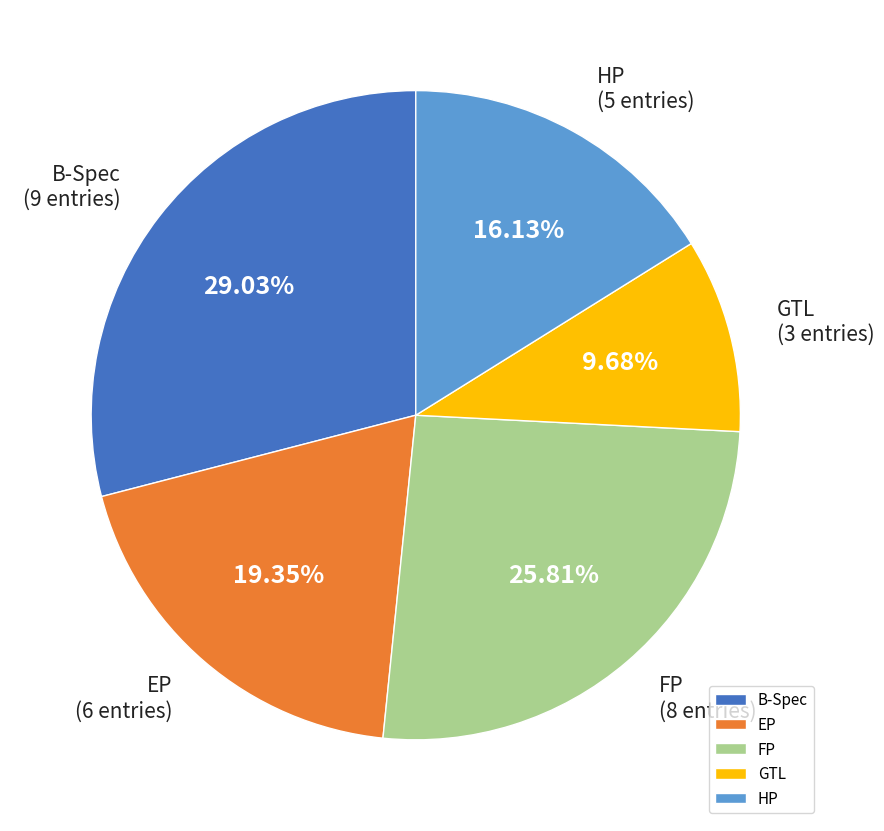

Which category has the smallest portion of the pie?

GTL